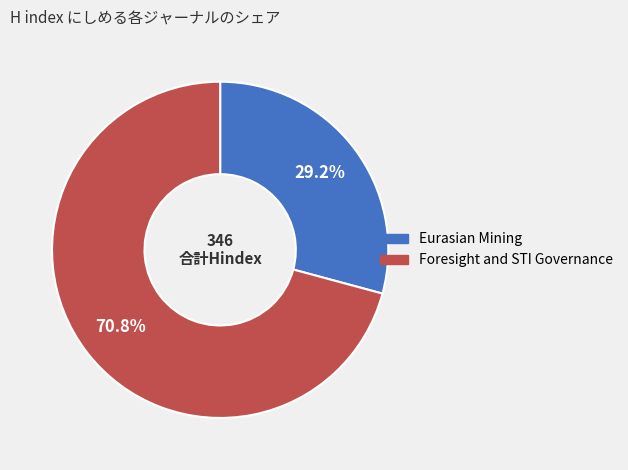

Which has a higher value, Eurasian Mining or Foresight and STI Governance?

Foresight and STI Governance